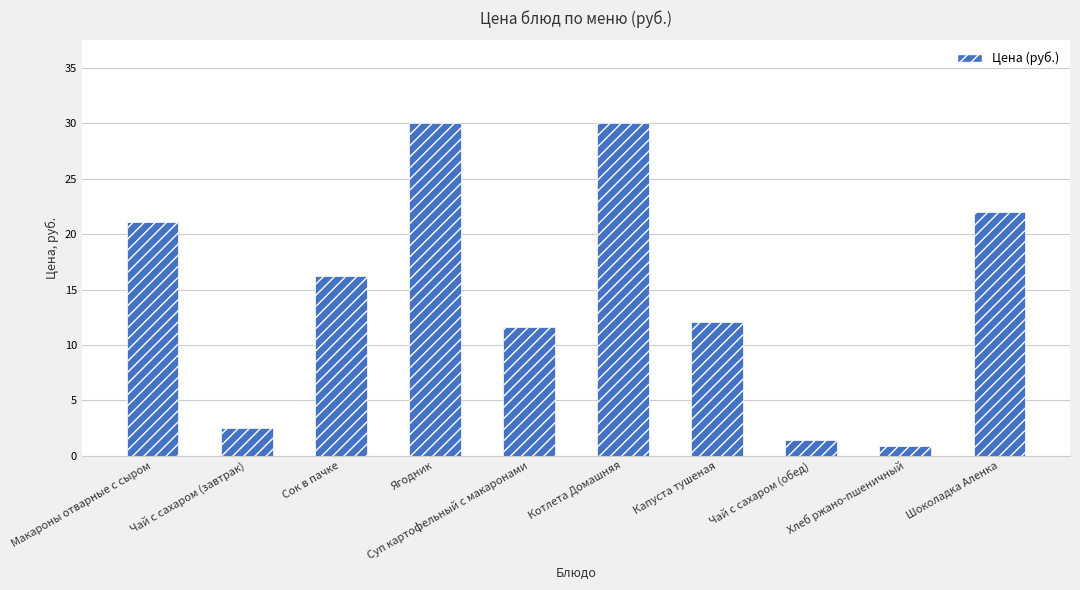

What is the label of the 3rd bar from the right?

Чай с сахаром (обед)